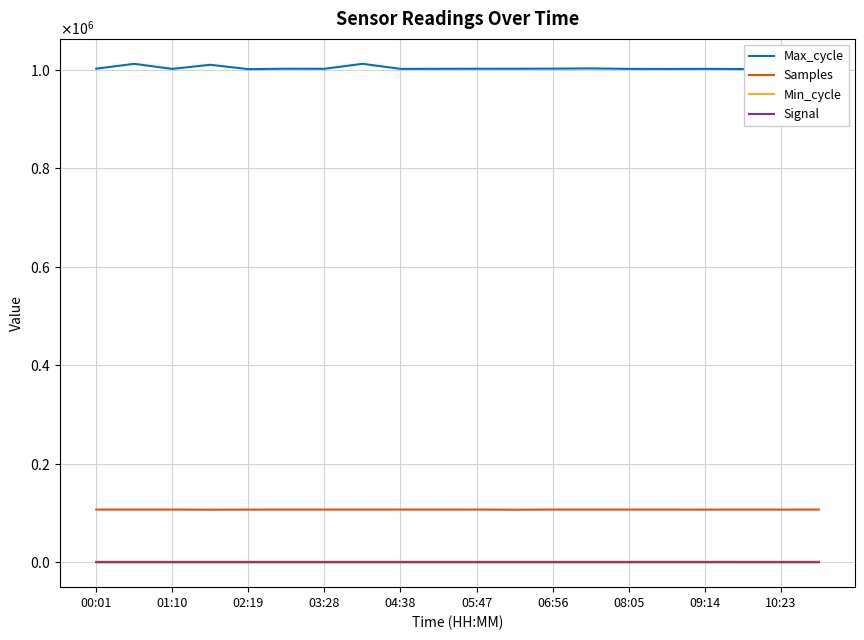

What is the difference between the maximum and second lowest values in the Max_cycle series?

10538